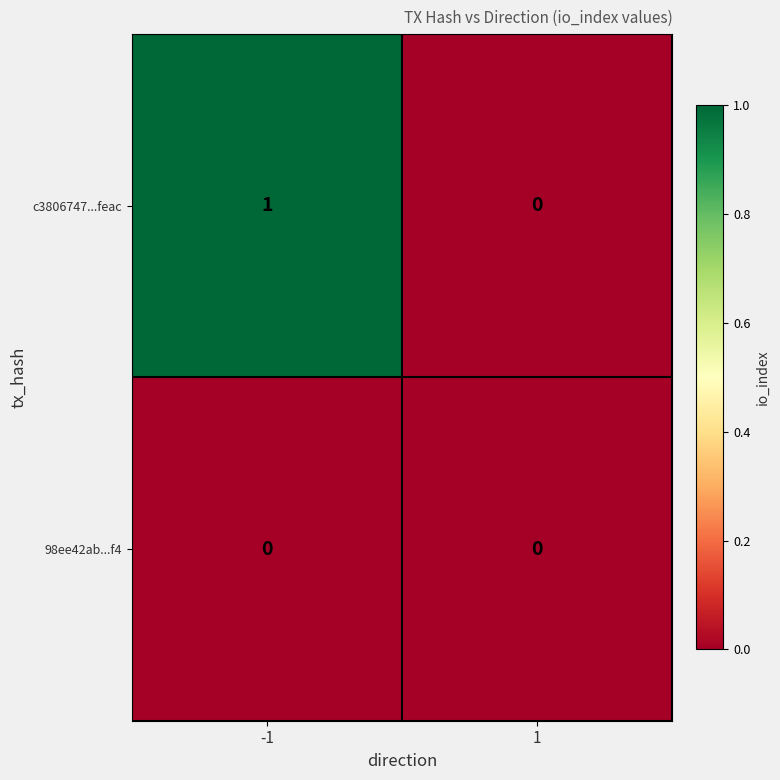

List the series in order of their peak value, lowest first.

98ee42ab...f4, c3806747...feac